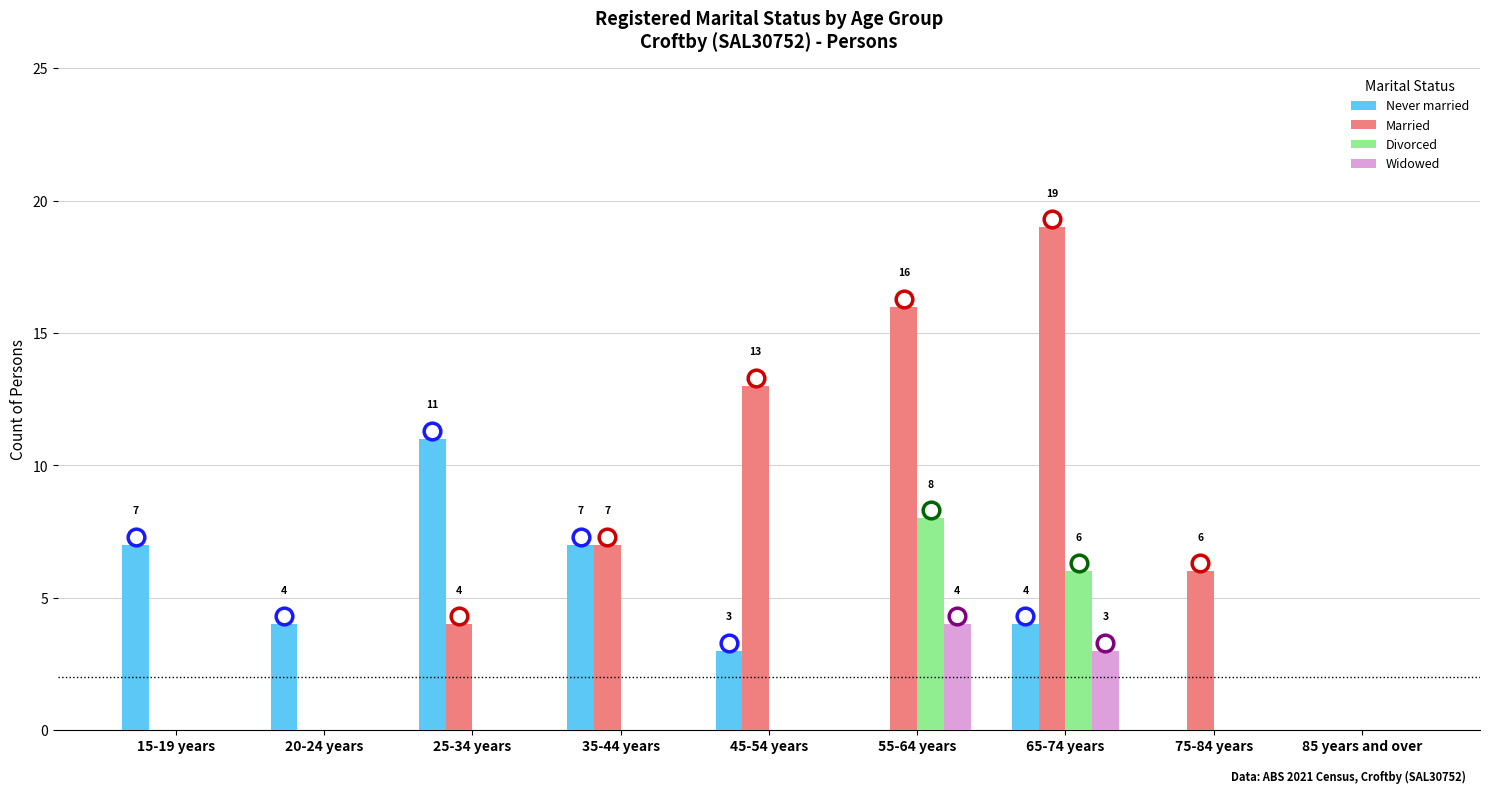

At which label does Never married reach its peak?

25-34 years